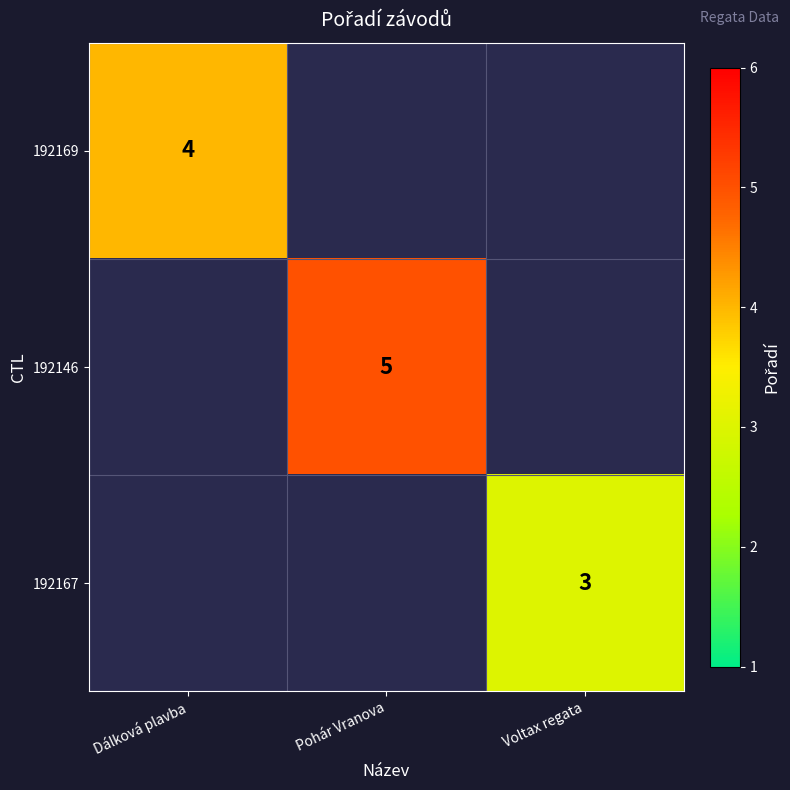

The value of 192169 at Dálková plavba is 1.1. True or false?

False